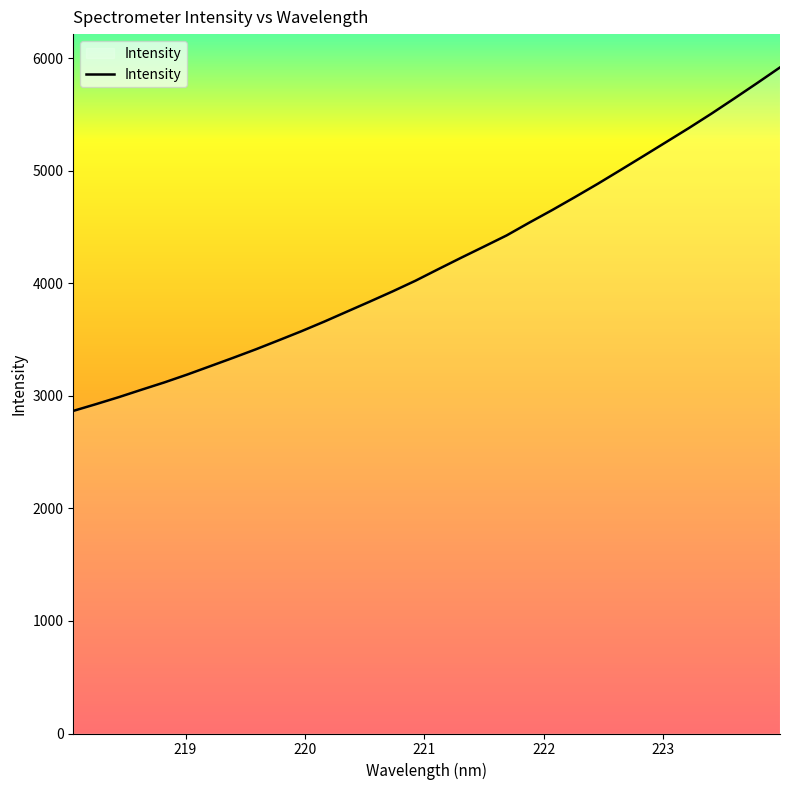

How many lines are shown in the chart?

1